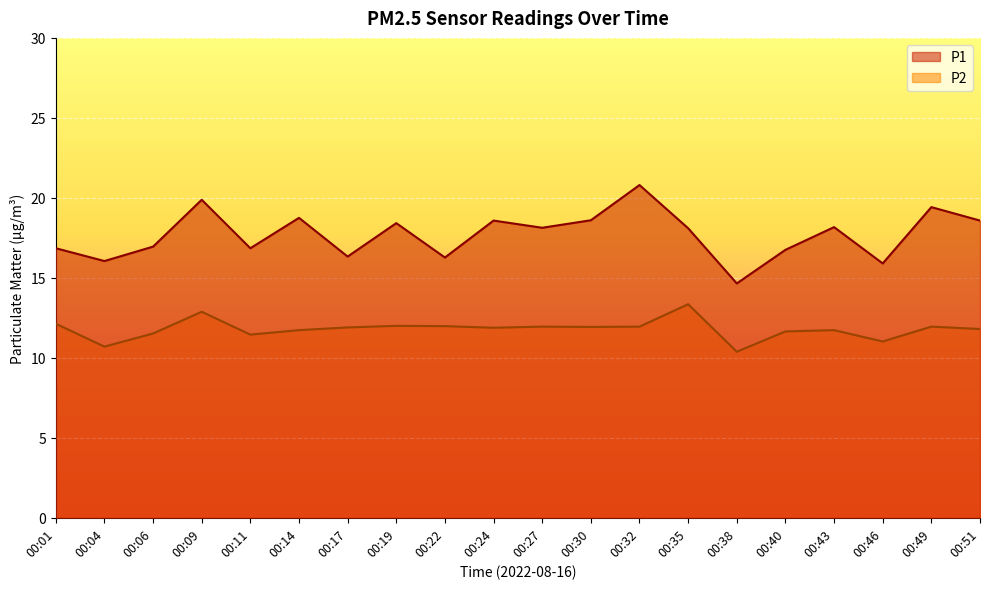

What is the sum of the P1 values at 00:17 and 00:51?

34.9